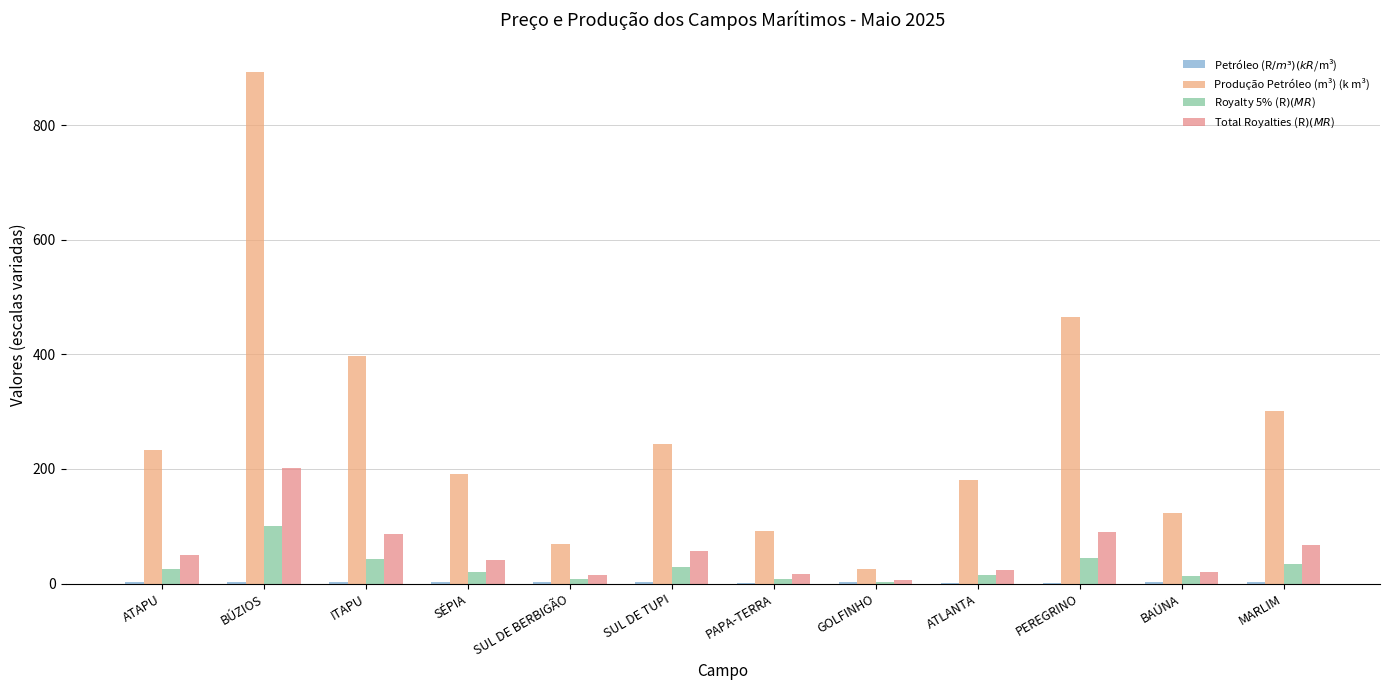

How many data points in Produção Petróleo (m³) (k m³) are above 232?

6